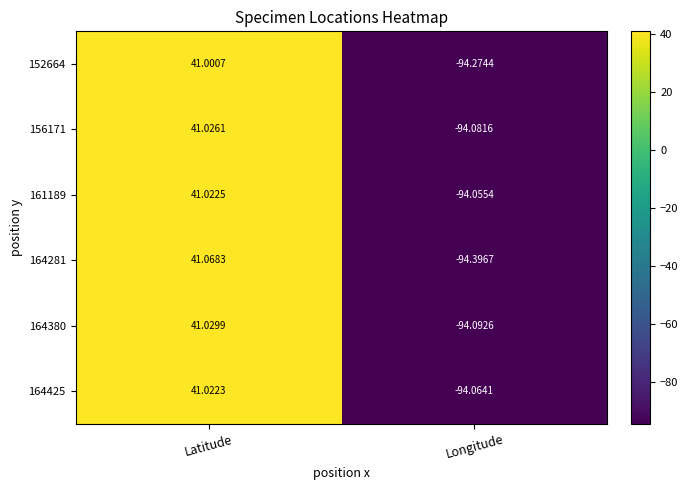

Rank the categories by 161189 value from lowest to highest.

Longitude, Latitude